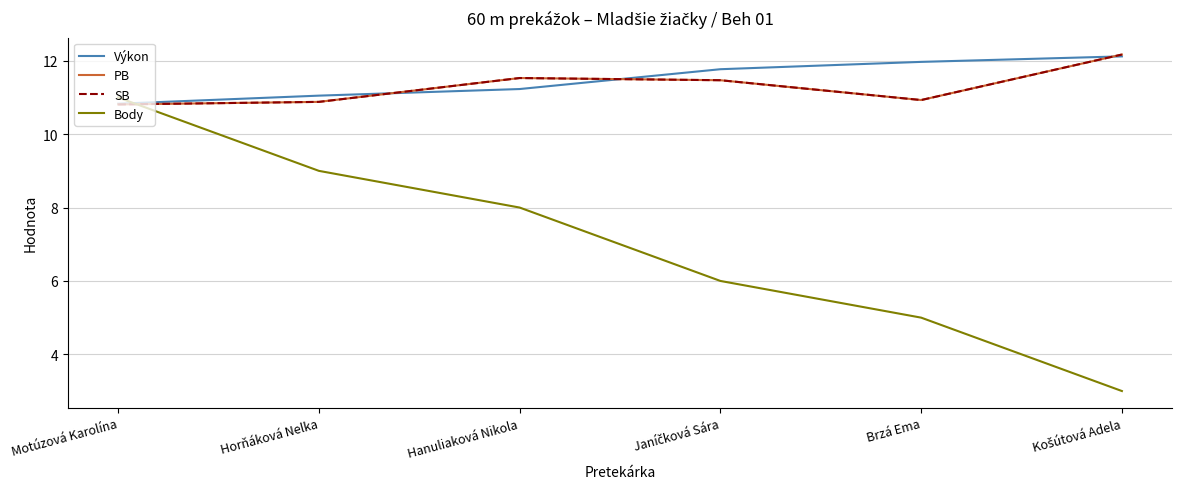

Does the chart display data point markers on the line(s)?

No